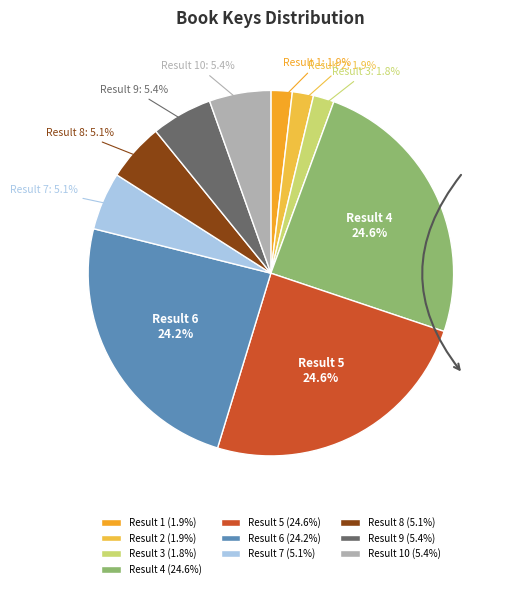

Does any single category account for the majority?

No